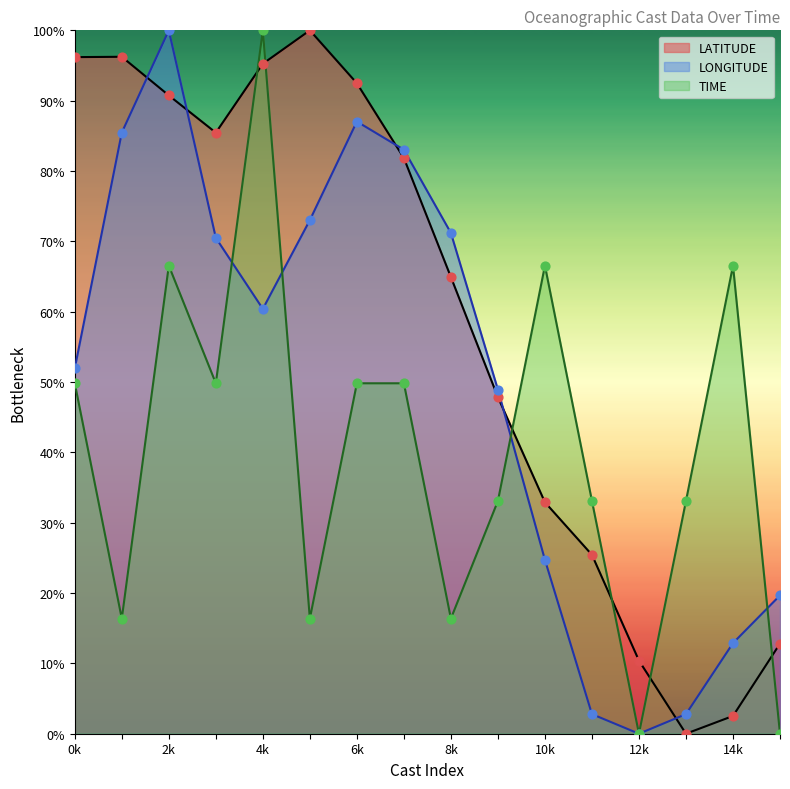

Which series contains the highest Y value?

LATITUDE